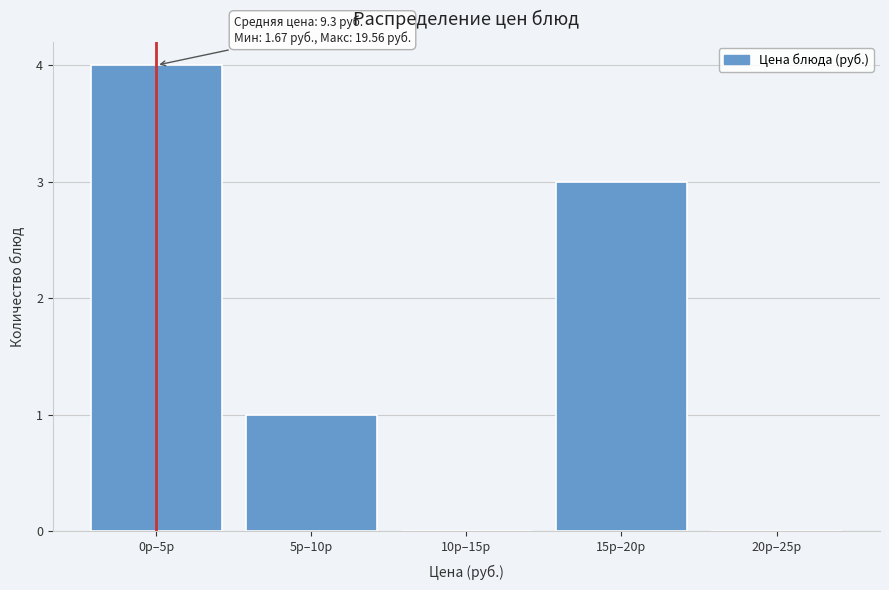

Reading left to right, list all the values displayed in this chart.

0р–5р=4	5р–10р=1	10р–15р=0	15р–20р=3	20р–25р=0